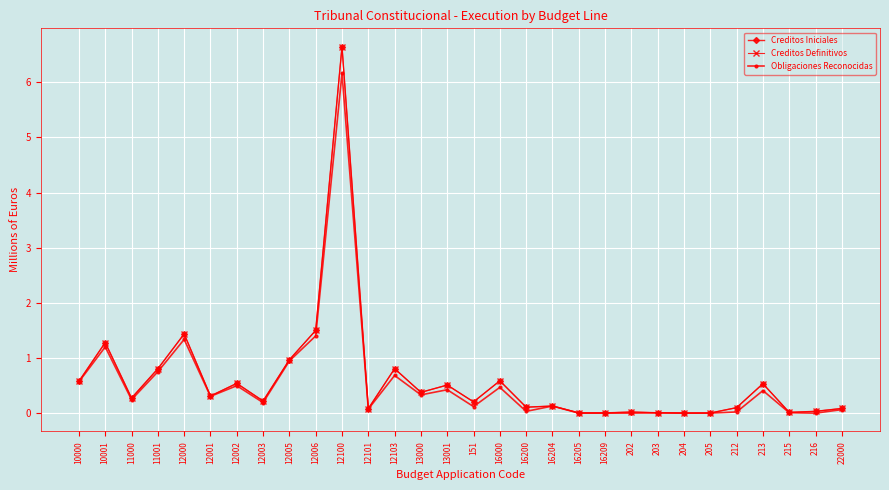

Does the chart have visible grid lines?

Yes